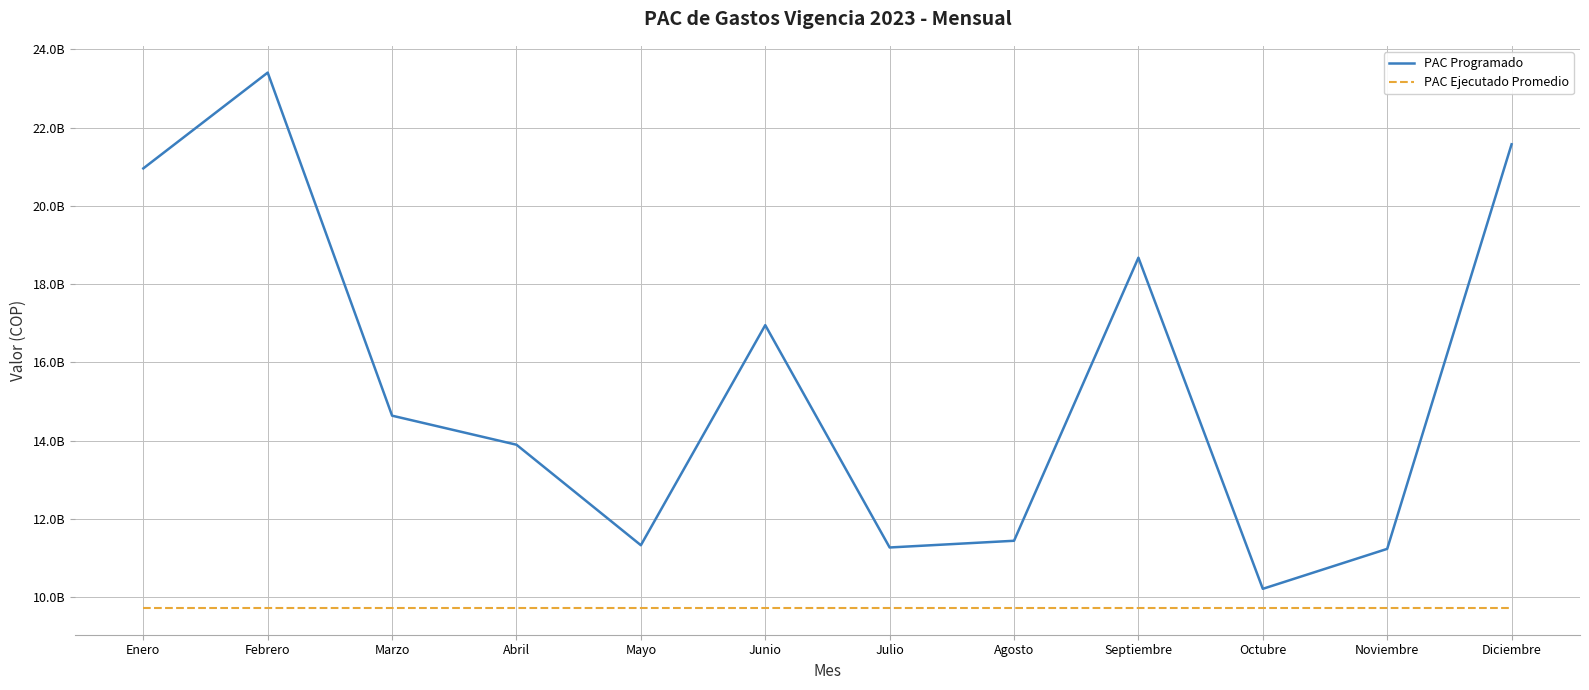

What is the approximate value of PAC Programado at Febrero?

23402746761.4